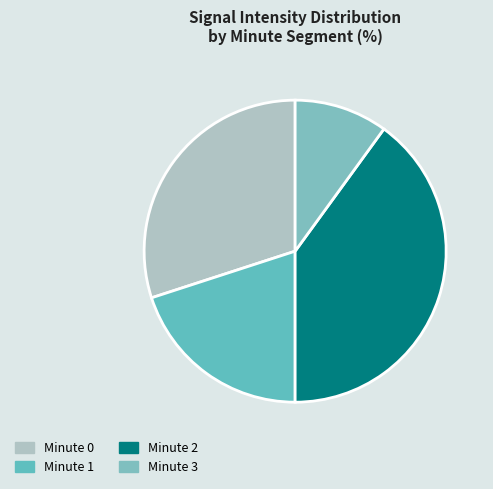

What percentage is NOT represented by Minute 2?

60.0%